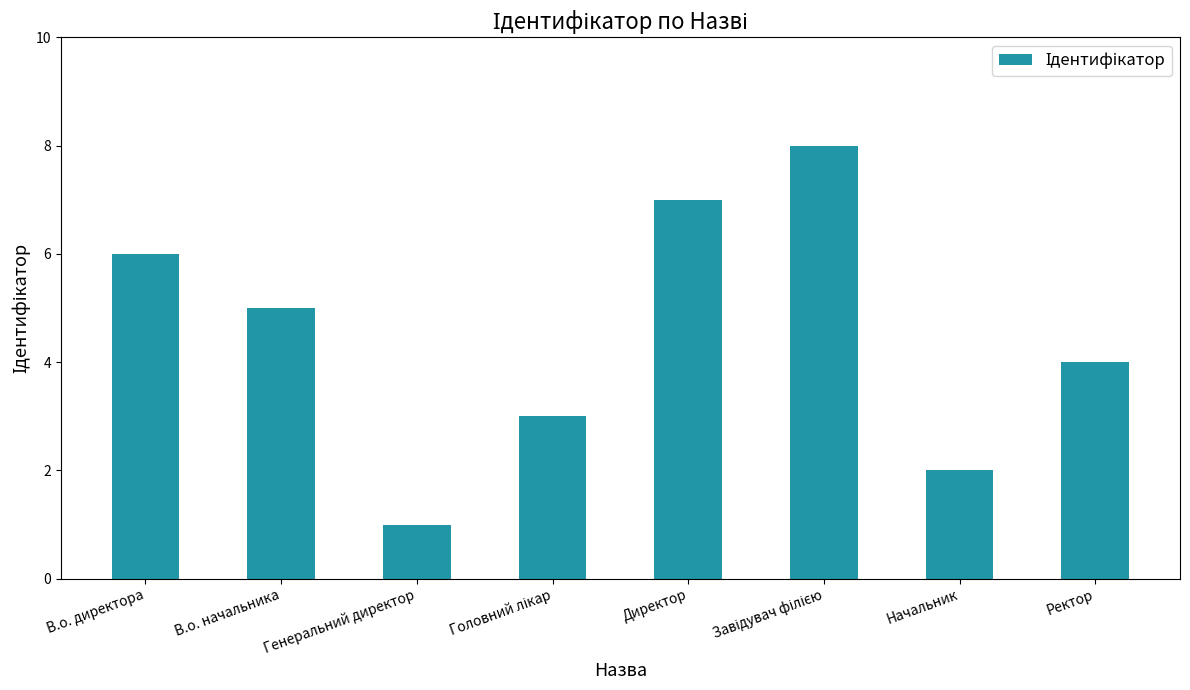

What is the difference between the second highest and minimum values?

6